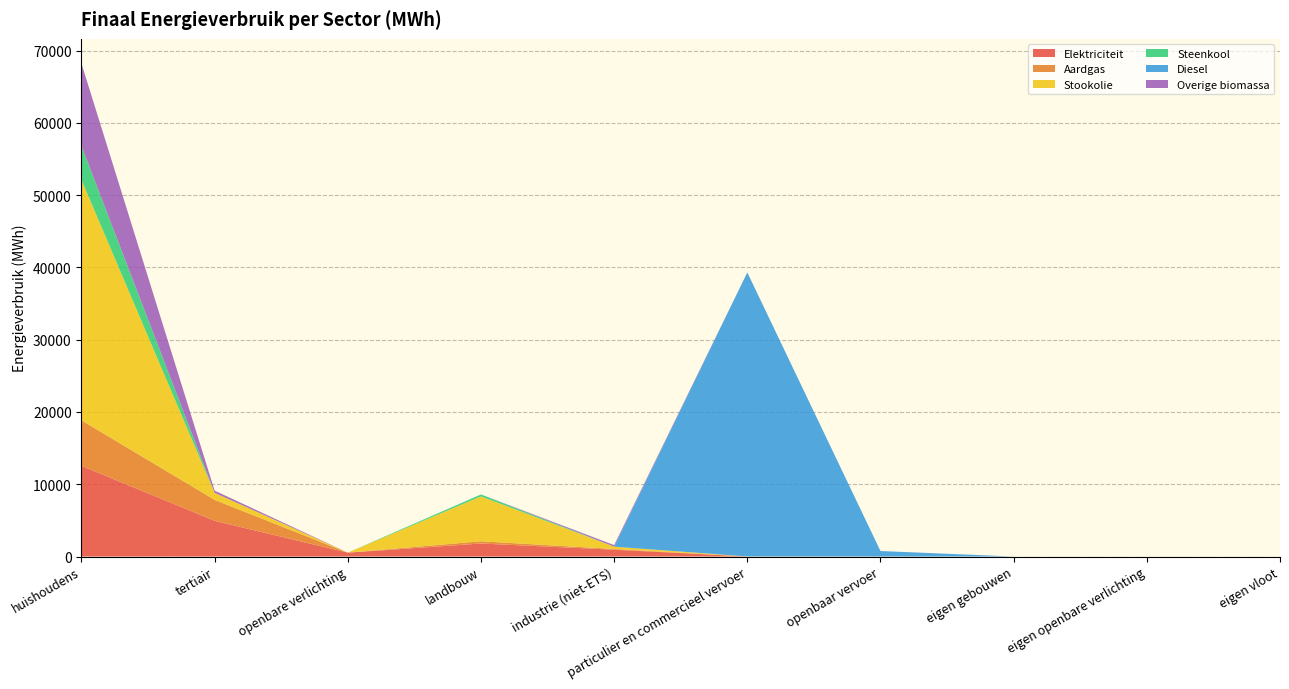

Reading left to right, extract all data points from this chart.

Elektriciteit: 12545.4	4942.6	537.4	1800.1	943.8	2.8	0.0	0.0	0.0	0.0
Aardgas: 6302.6	2897.3	0.0	308.8	99.8	4.7	0.0	0.0	0.0	0.0
Stookolie: 33267.4	971.3	0.0	6210.6	318.1	0.0	0.0	0.0	0.0	0.0
Steenkool: 4694.8	0.0	0.0	270.7	1.8	0.0	0.0	0.0	0.0	0.0
Diesel: 0.0	0.0	0.0	0.0	0.0	39297.2	761.6	0.0	0.0	0.0
Overige biomassa: 11407.7	303.0	0.0	0.0	214.3	0.0	0.0	0.0	0.0	0.0